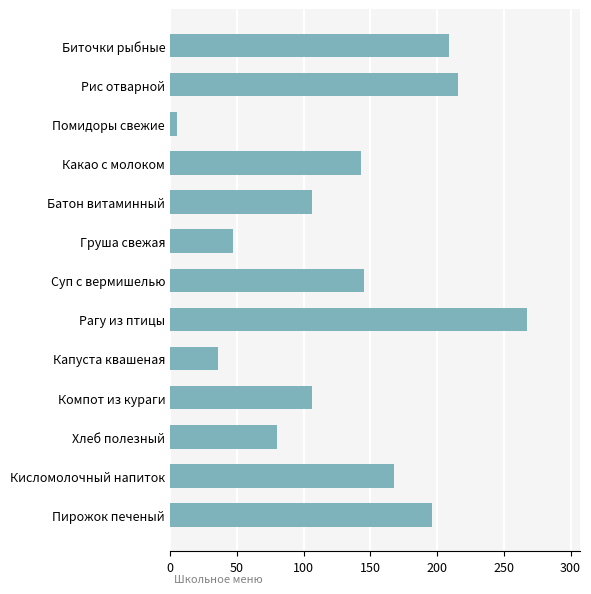

Reading top to bottom, what are all the values shown in this chart?

209	216	5	143	106	47	145	267	36	106	80	168	196